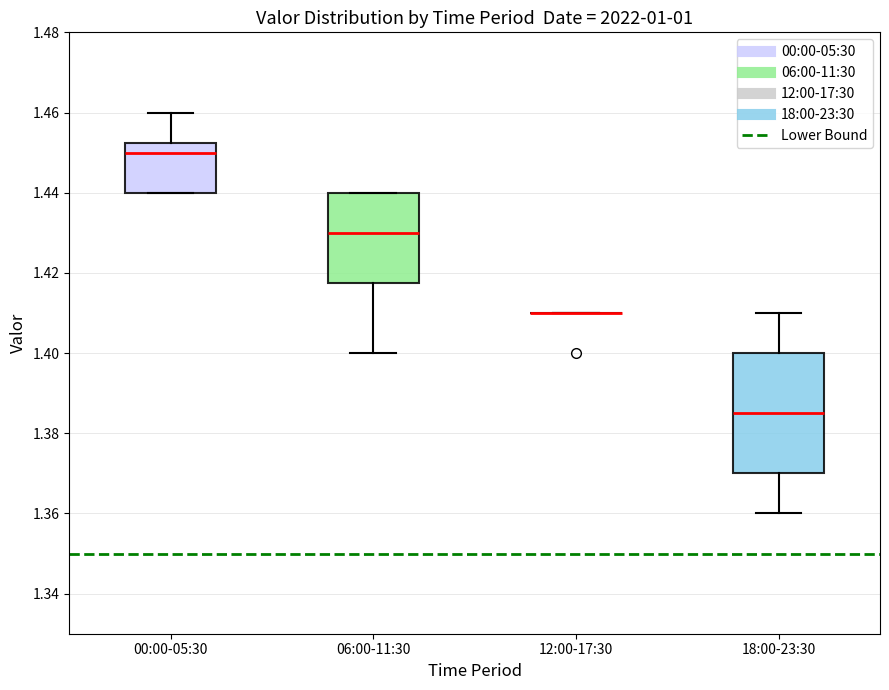

Reading left to right, read every box against the y-axis: the position of its median line, the range the box covers, and the ends of its whiskers. The values are not printed on the chart, so give them approximately, as read against the axis.

00:00-05:30: median 1.450, box 1.440 to 1.452, whiskers 1.440 to 1.460
06:00-11:30: median 1.430, box 1.418 to 1.440, whiskers 1.400 to 1.440
12:00-17:30: box collapsed to a line at 1.410, whiskers 1.410 to 1.410
18:00-23:30: median 1.386, box 1.370 to 1.400, whiskers 1.360 to 1.410